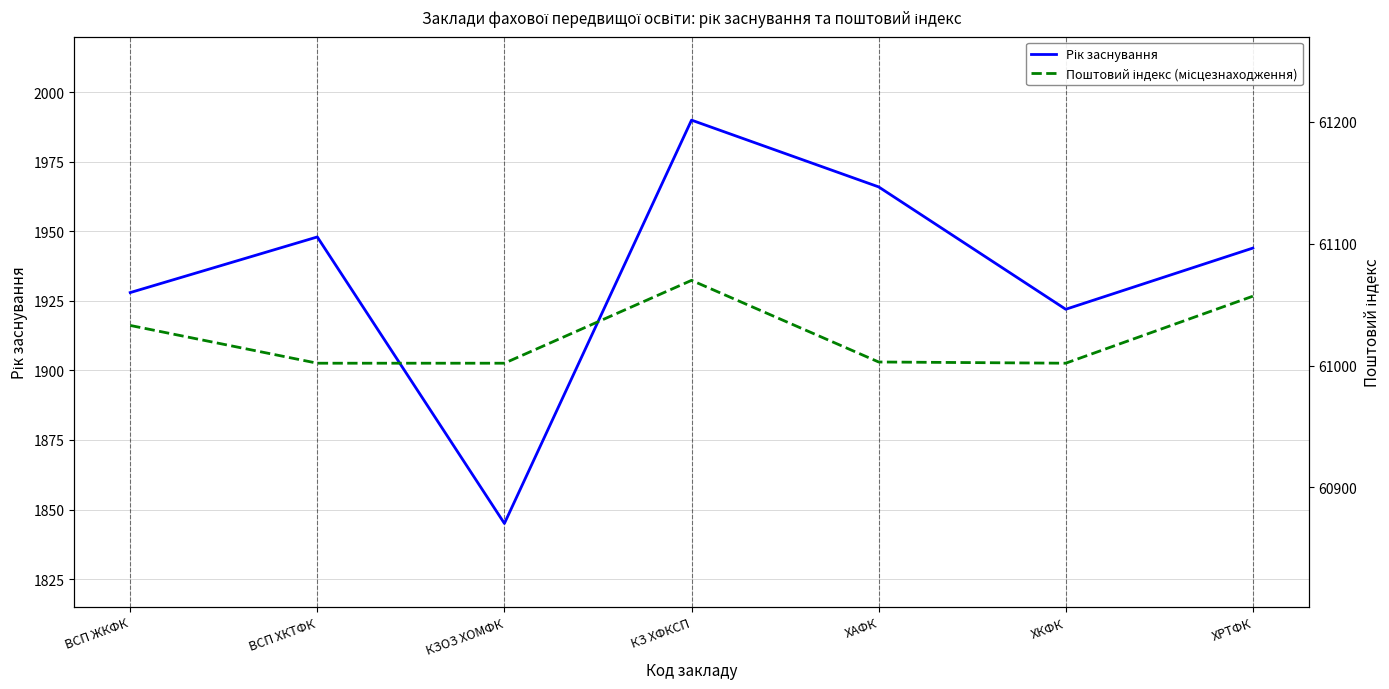

What is the difference between the highest and lowest values at ВСП ЖКФК?

59105